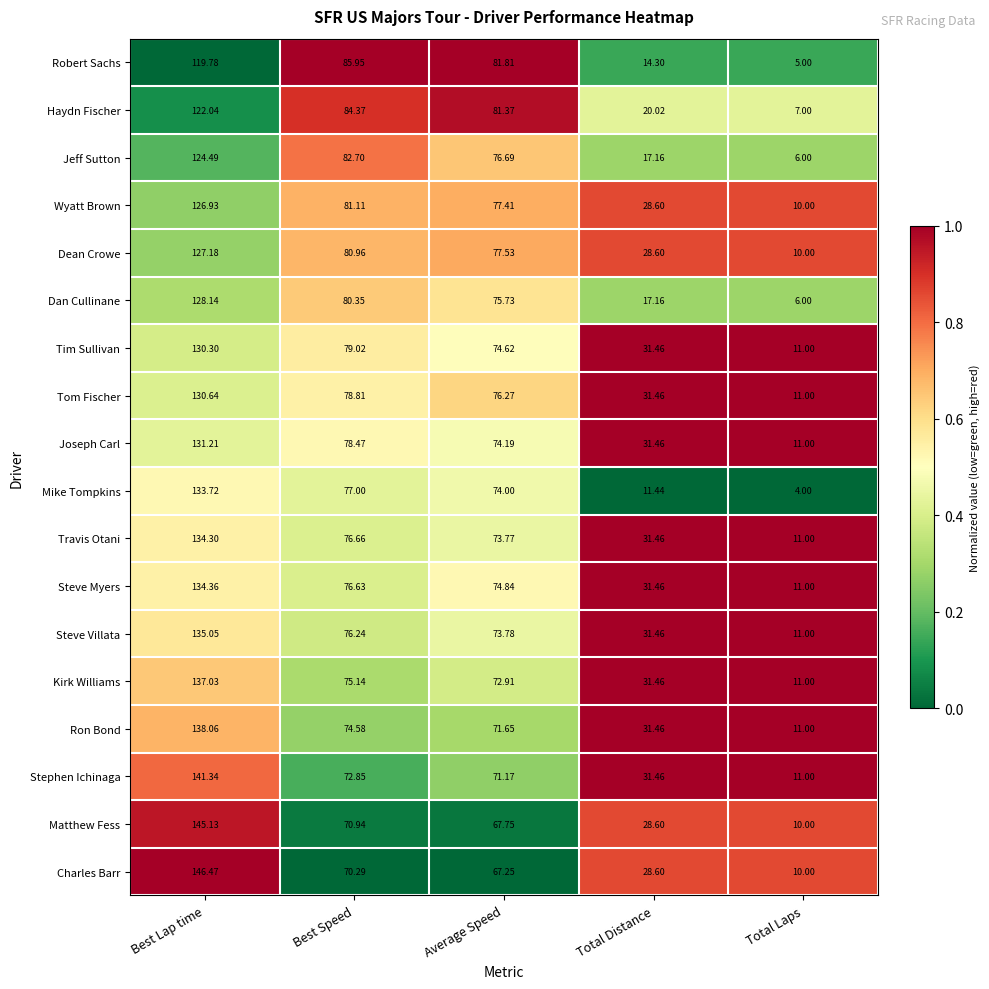

Which series changed the most between Average Speed and Total Distance?

Robert Sachs